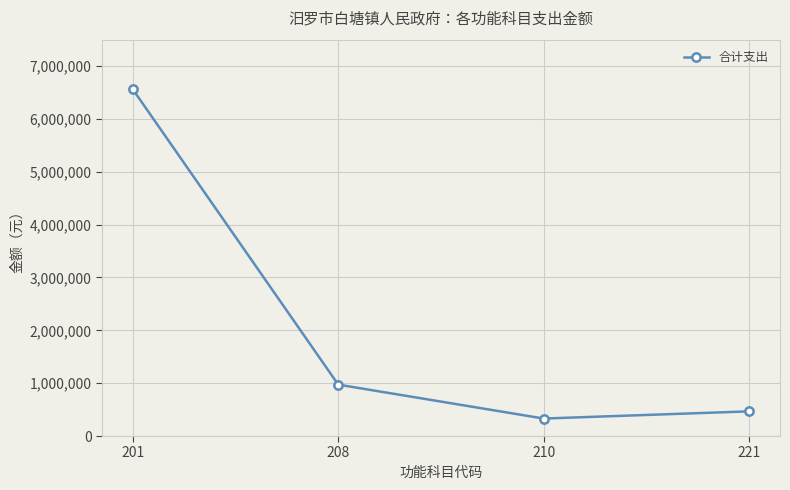

At which label is the value closest to 3445736?

208